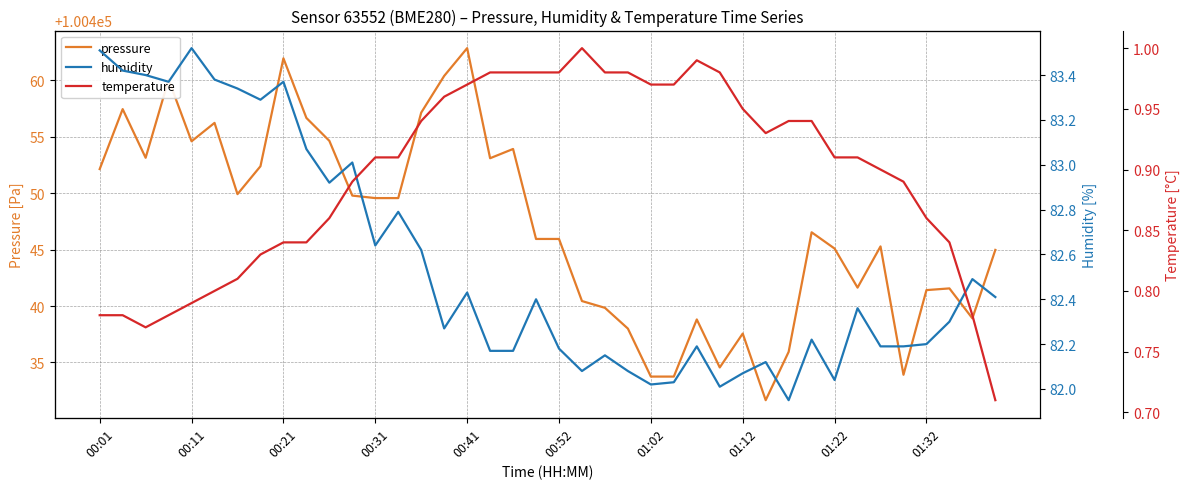

True or false: pressure and temperature intersect in this chart.

False